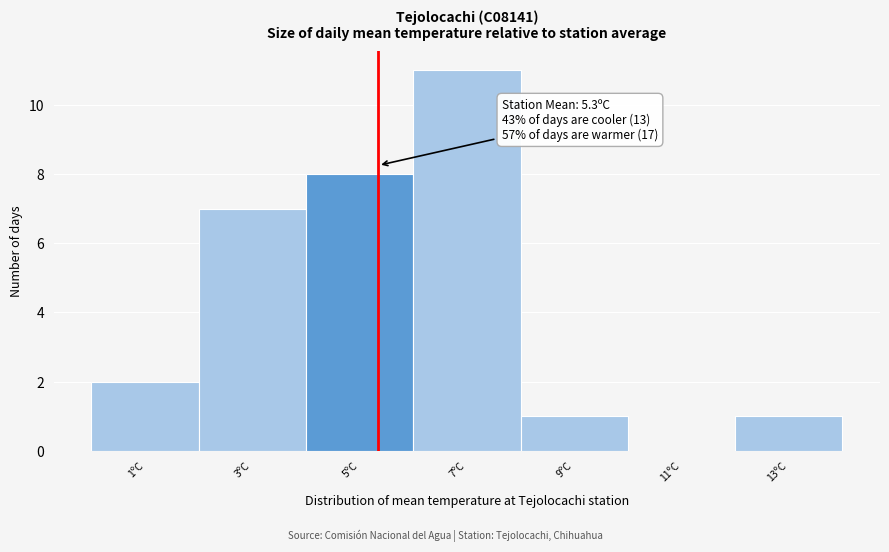

Which range on the x-axis has the tallest bar?

6 to 8